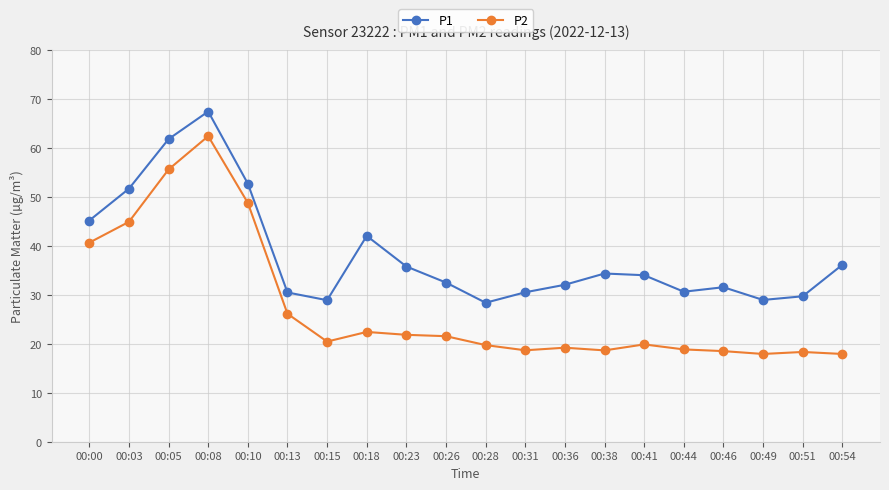

How many series are shown in this chart?

2